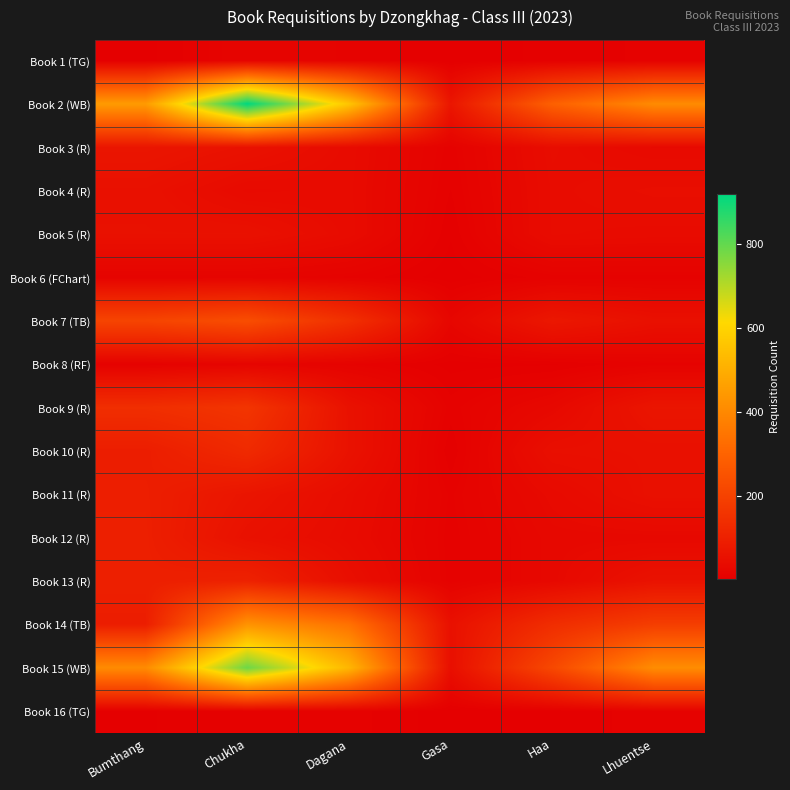

Reading left to right, extract all data points from this chart.

Book 1 (TG): Bumthang=5	Chukha=19	Dagana=15	Gasa=3	Haa=8	Lhuentse=11
Book 2 (WB): Bumthang=449	Chukha=917	Dagana=561	Gasa=69	Haa=291	Lhuentse=407
Book 3 (R): Bumthang=69	Chukha=57	Dagana=39	Gasa=12	Haa=43	Lhuentse=33
Book 4 (R): Bumthang=54	Chukha=36	Dagana=38	Gasa=10	Haa=41	Lhuentse=47
Book 5 (R): Bumthang=55	Chukha=55	Dagana=39	Gasa=7	Haa=41	Lhuentse=39
Book 6 (FChart): Bumthang=17	Chukha=17	Dagana=13	Gasa=4	Haa=12	Lhuentse=12
Book 7 (TB): Bumthang=208	Chukha=235	Dagana=147	Gasa=24	Haa=74	Lhuentse=53
Book 8 (RF): Bumthang=11	Chukha=19	Dagana=14	Gasa=5	Haa=6	Lhuentse=13
Book 9 (R): Bumthang=142	Chukha=162	Dagana=57	Gasa=12	Haa=30	Lhuentse=68
Book 10 (R): Bumthang=92	Chukha=130	Dagana=58	Gasa=7	Haa=50	Lhuentse=52
Book 11 (R): Bumthang=95	Chukha=66	Dagana=42	Gasa=13	Haa=35	Lhuentse=53
Book 12 (R): Bumthang=97	Chukha=55	Dagana=39	Gasa=12	Haa=30	Lhuentse=30
Book 13 (R): Bumthang=97	Chukha=105	Dagana=49	Gasa=12	Haa=30	Lhuentse=59
Book 14 (TB): Bumthang=93	Chukha=428	Dagana=339	Gasa=54	Haa=139	Lhuentse=188
Book 15 (WB): Bumthang=407	Chukha=786	Dagana=522	Gasa=49	Haa=219	Lhuentse=411
Book 16 (TG): Bumthang=6	Chukha=11	Dagana=12	Gasa=4	Haa=6	Lhuentse=13